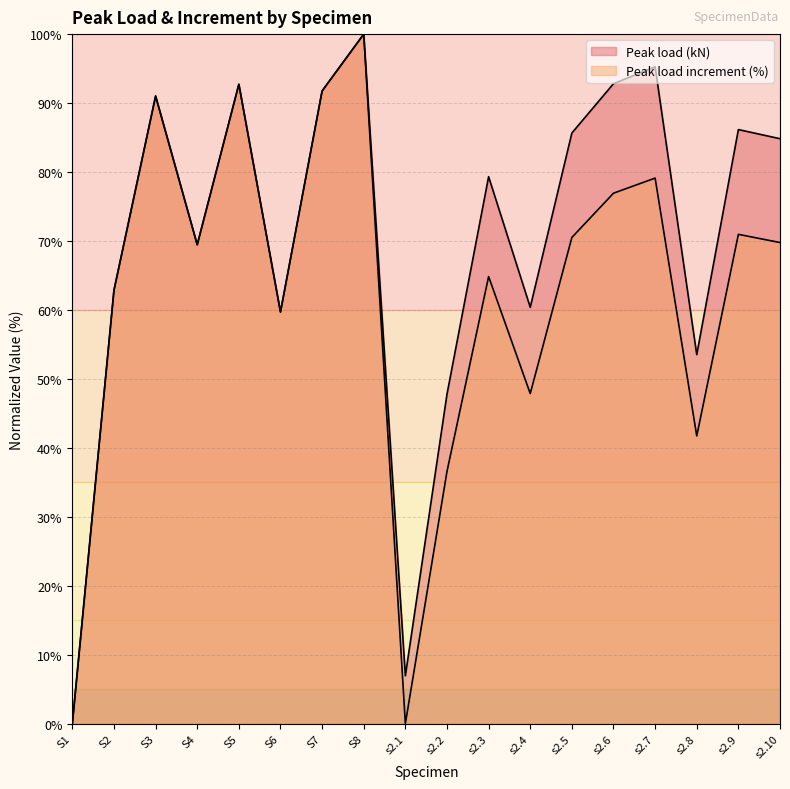

Reading right to left, list all the values displayed in this chart.

Peak load (kN): s2.10=84.8	s2.9=86.2	s2.8=53.5	s2.7=95.3	s2.6=92.8	s2.5=85.7	s2.4=60.4	s2.3=79.3	s2.2=47.8	s2.1=7.0	S8=100.0	S7=91.8	S6=59.7	S5=92.7	S4=69.5	S3=91.0	S2=62.9	S1=0.0
Peak load increment (%): s2.10=69.8	s2.9=71.0	s2.8=41.7	s2.7=79.1	s2.6=76.9	s2.5=70.5	s2.4=47.9	s2.3=64.8	s2.2=36.6	s2.1=0.0	S8=100.0	S7=91.8	S6=59.7	S5=92.7	S4=69.5	S3=91.0	S2=62.9	S1=0.0